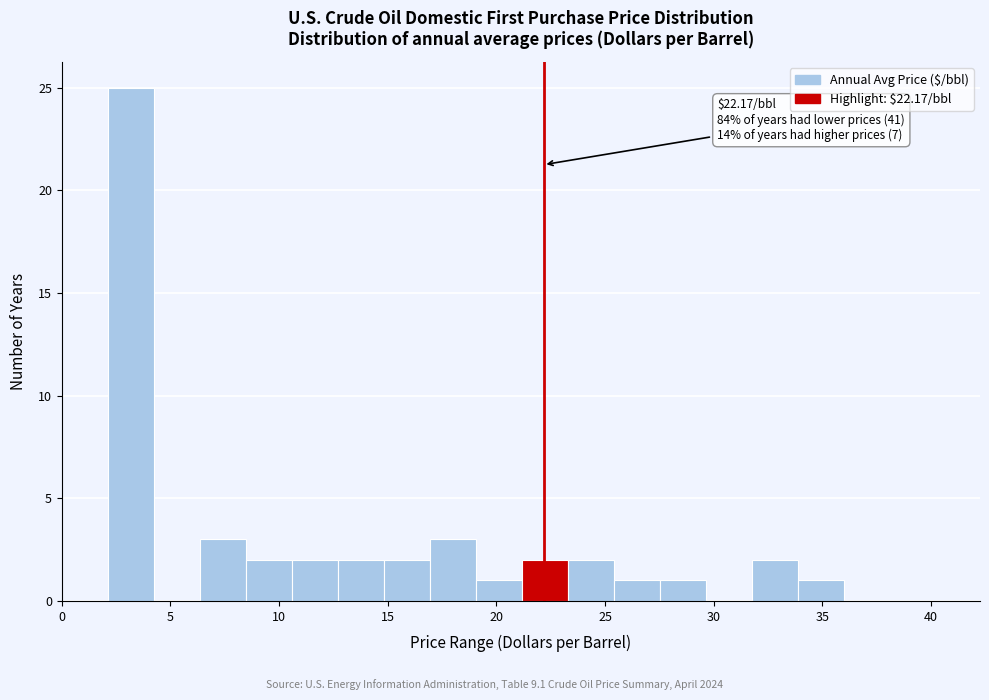

Over which range of the x-axis is the bar tallest?

2.0 to 4.0